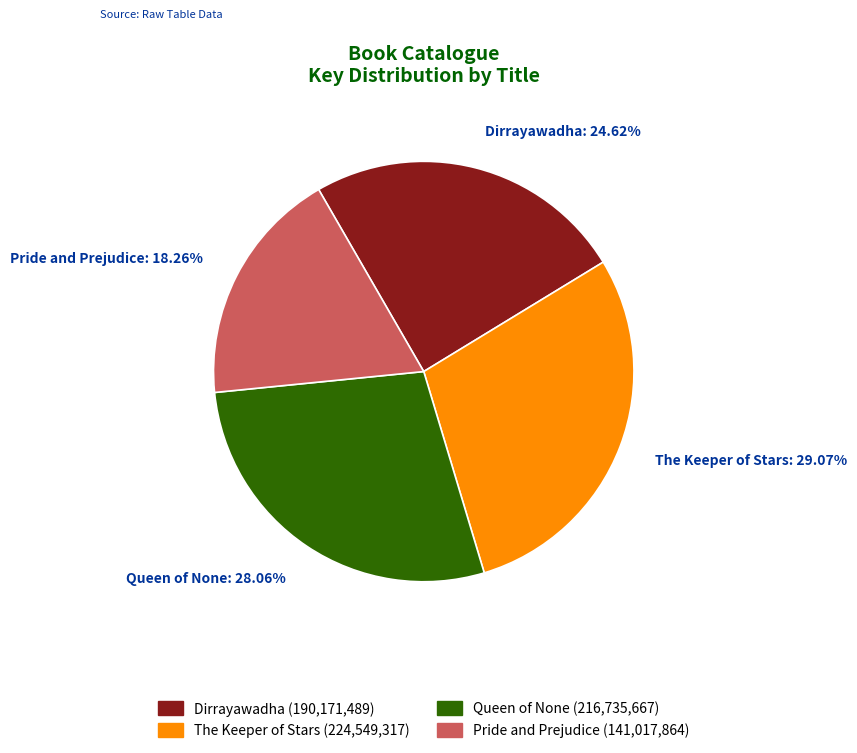

Rank the categories by value from highest to lowest.

The Keeper of Stars: 29.07%, Queen of None: 28.06%, Dirrayawadha: 24.62%, Pride and Prejudice: 18.26%